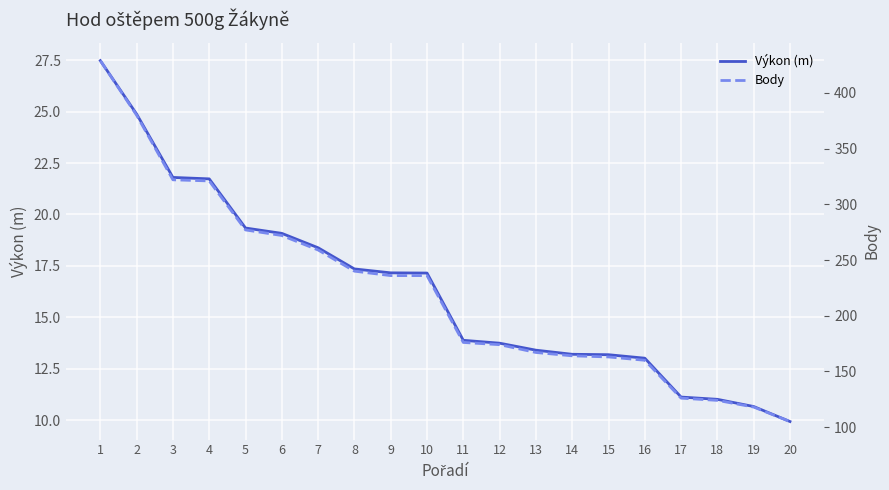

True or false: Body and Výkon (m) cross at least once.

False